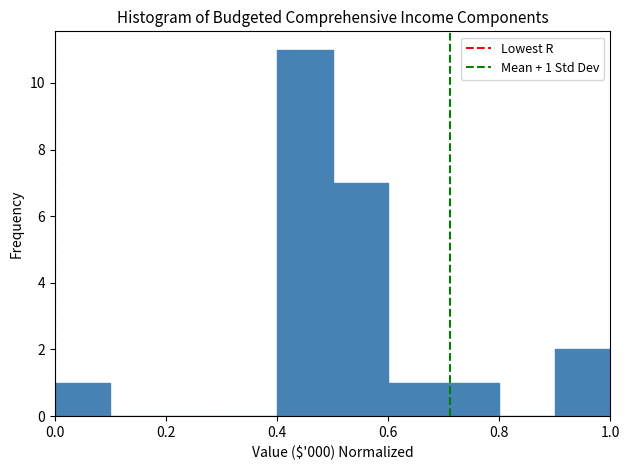

Which range on the x-axis has the tallest bar?

0.4 to 0.5